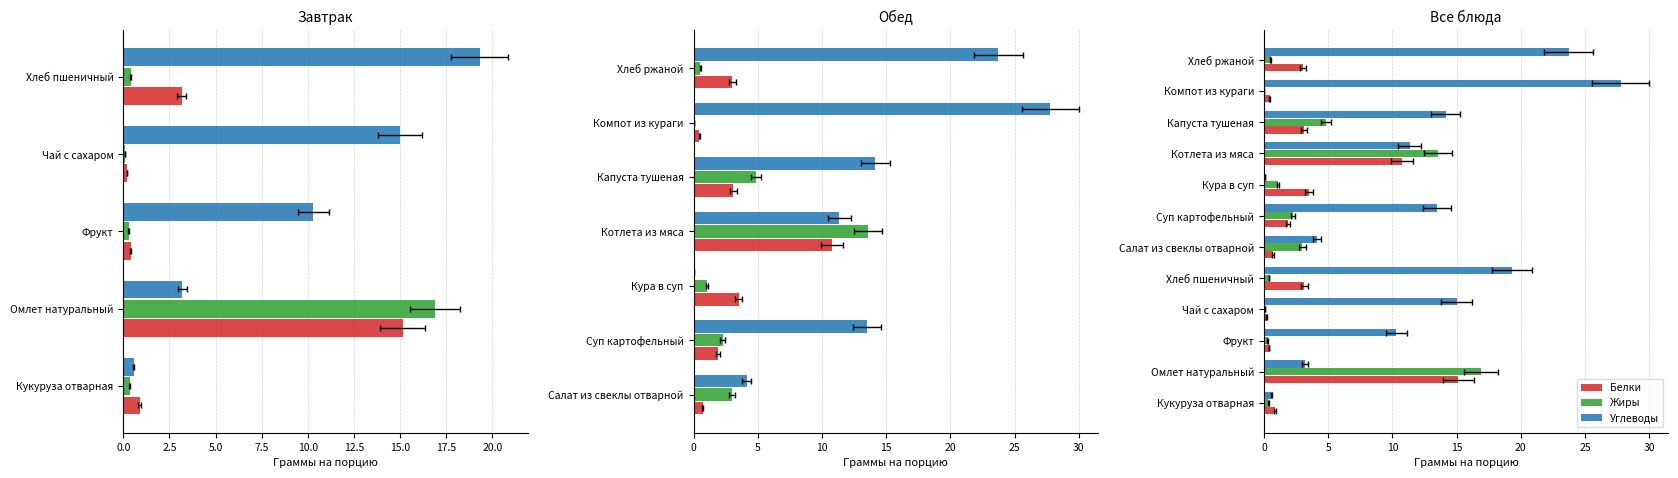

Is it true that Белки equals 4.5 at Хлеб ржаной?

False